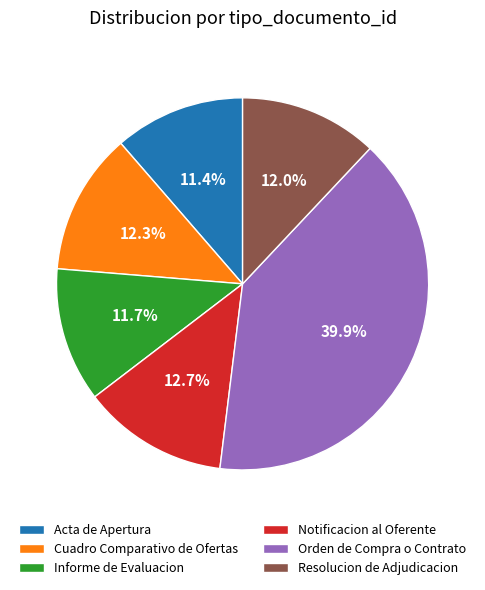

To the nearest percent, what is the combined percentage of Informe de Evaluacion and Resolucion de Adjudicacion?

24%